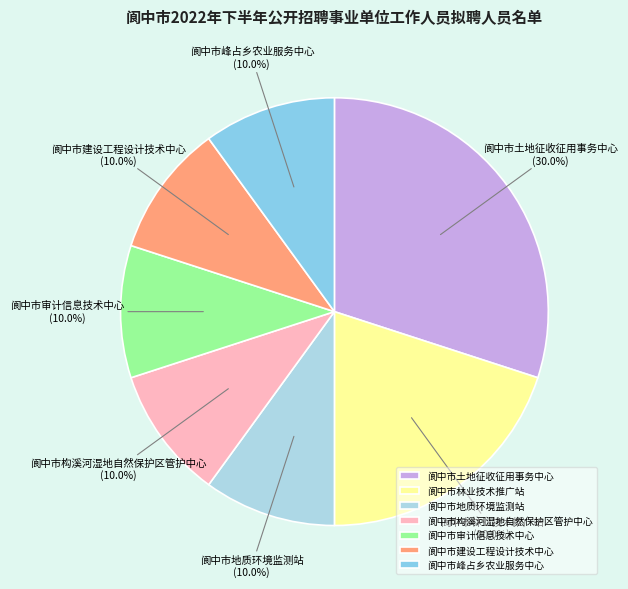

Approximately how many times larger is the value at 阆中市审计信息技术中心 compared to 阆中市建设工程设计技术中心?

1.0